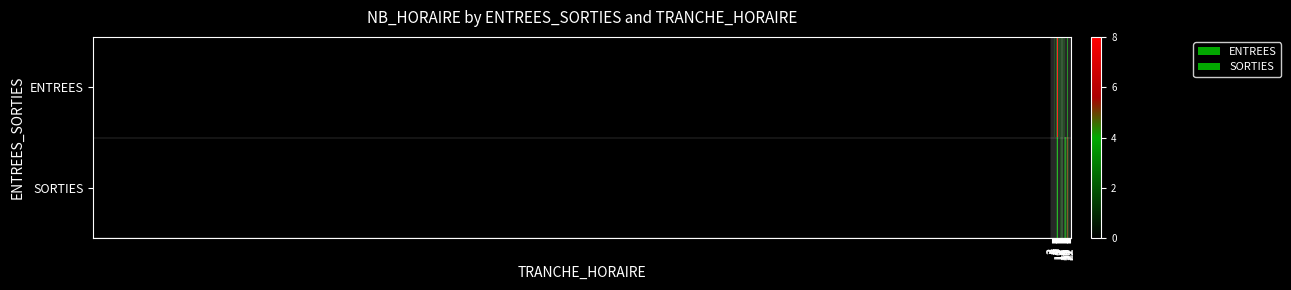

At how many categories does at least one series exceed 6?

1